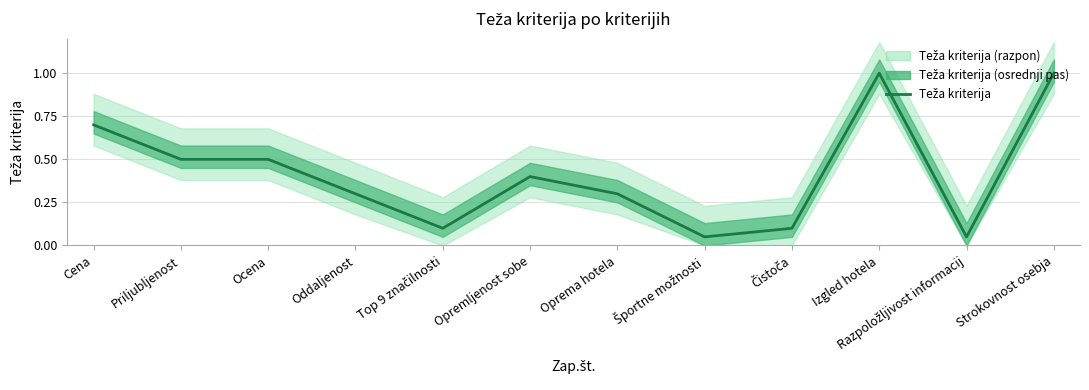

What position from the left is Ocena?

3